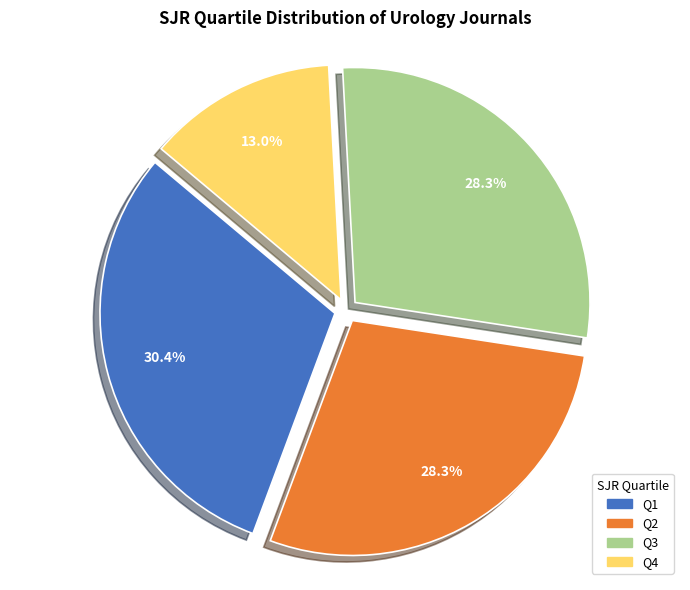

What is the largest slice in the pie chart?

Q1